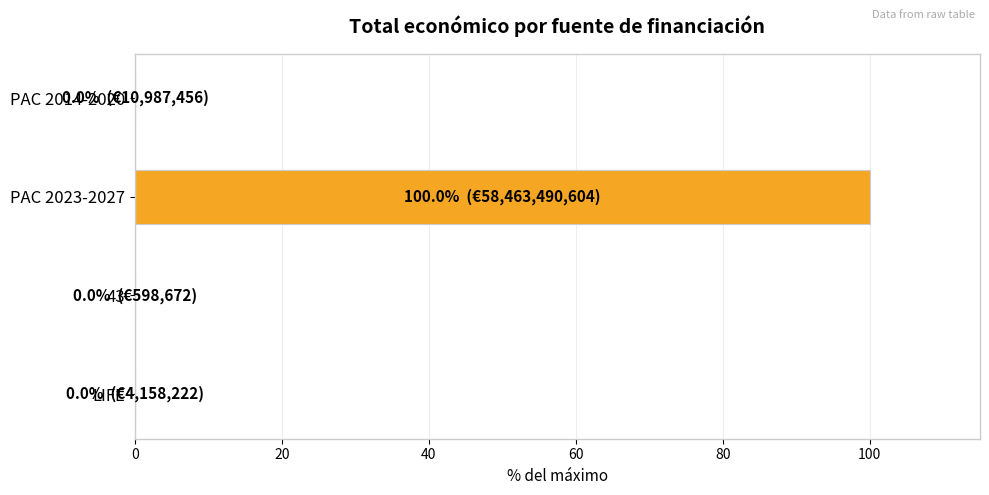

Is it true that the value at LIFE is 0.0?

True